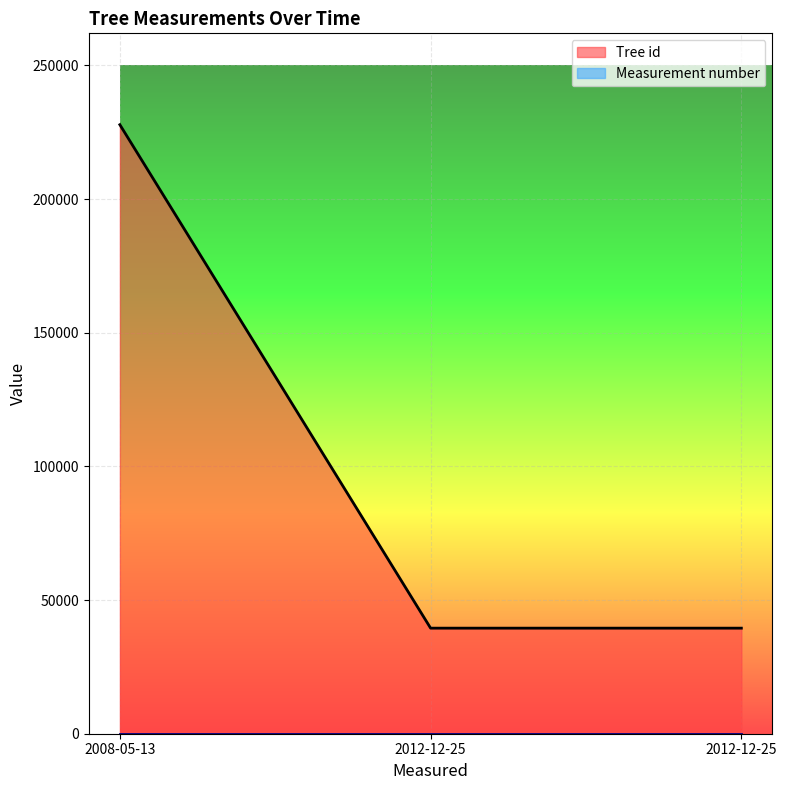

Which label corresponds to the largest value in the chart?

2008-05-13